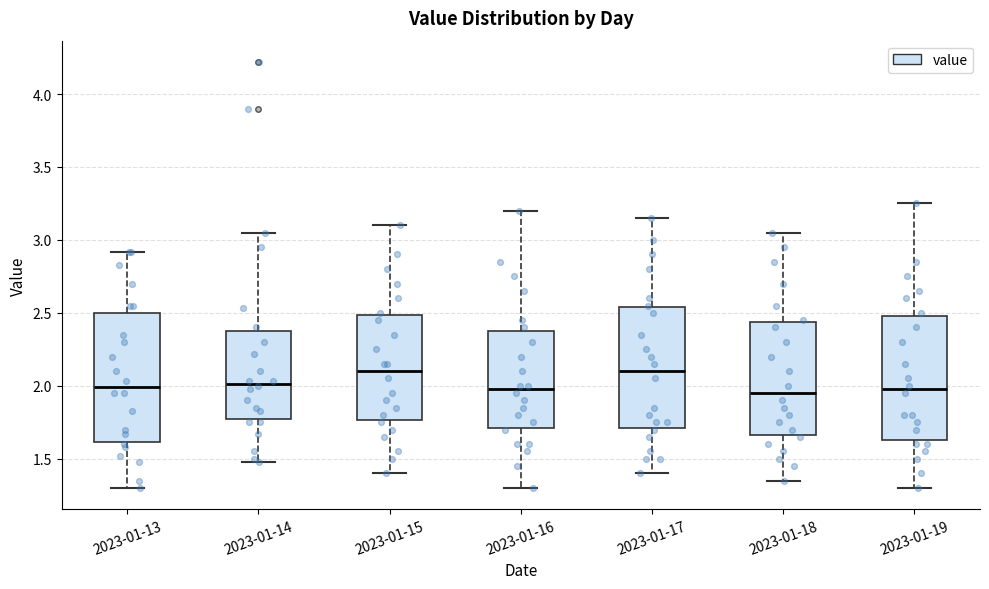

Reading left to right, transcribe this box plot: for each box, give where its median line is, the range the box spans, and where its two whiskers end, as read against the y-axis. The values are not printed on the chart, so give them approximately, as read against the axis.

2023-01-13: median 2.00, box 1.60 to 2.50, whiskers 1.30 to 2.90
2023-01-14: median 2.00, box 1.75 to 2.40, whiskers 1.50 to 3.05
2023-01-15: median 2.10, box 1.75 to 2.50, whiskers 1.40 to 3.10
2023-01-16: median 2.00, box 1.70 to 2.40, whiskers 1.30 to 3.20
2023-01-17: median 2.10, box 1.70 to 2.55, whiskers 1.40 to 3.15
2023-01-18: median 1.95, box 1.65 to 2.45, whiskers 1.35 to 3.05
2023-01-19: median 2.00, box 1.65 to 2.50, whiskers 1.30 to 3.25